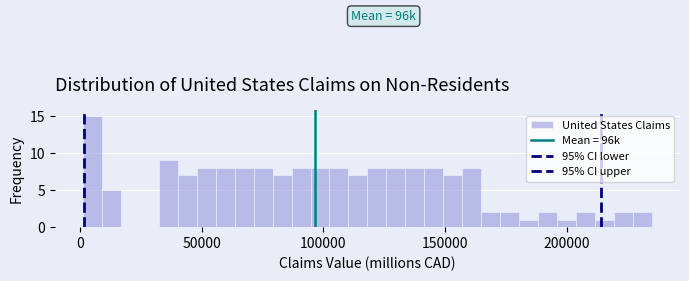

Around what value on the x-axis is the tallest bar? Give the approximate position of its centre, as read against the axis.

5000